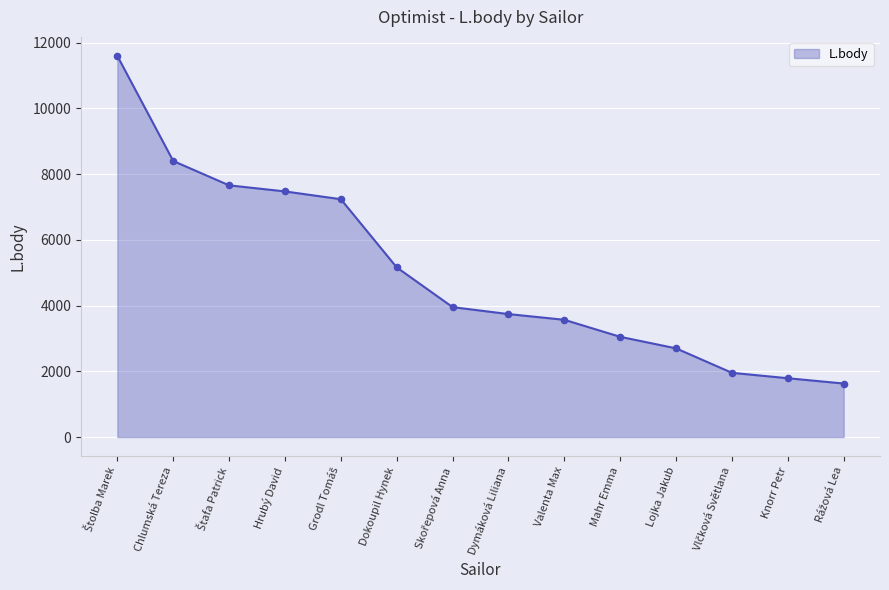

What is the ratio of the value at Mahr Emma to the value at Knorr Petr?

1.7